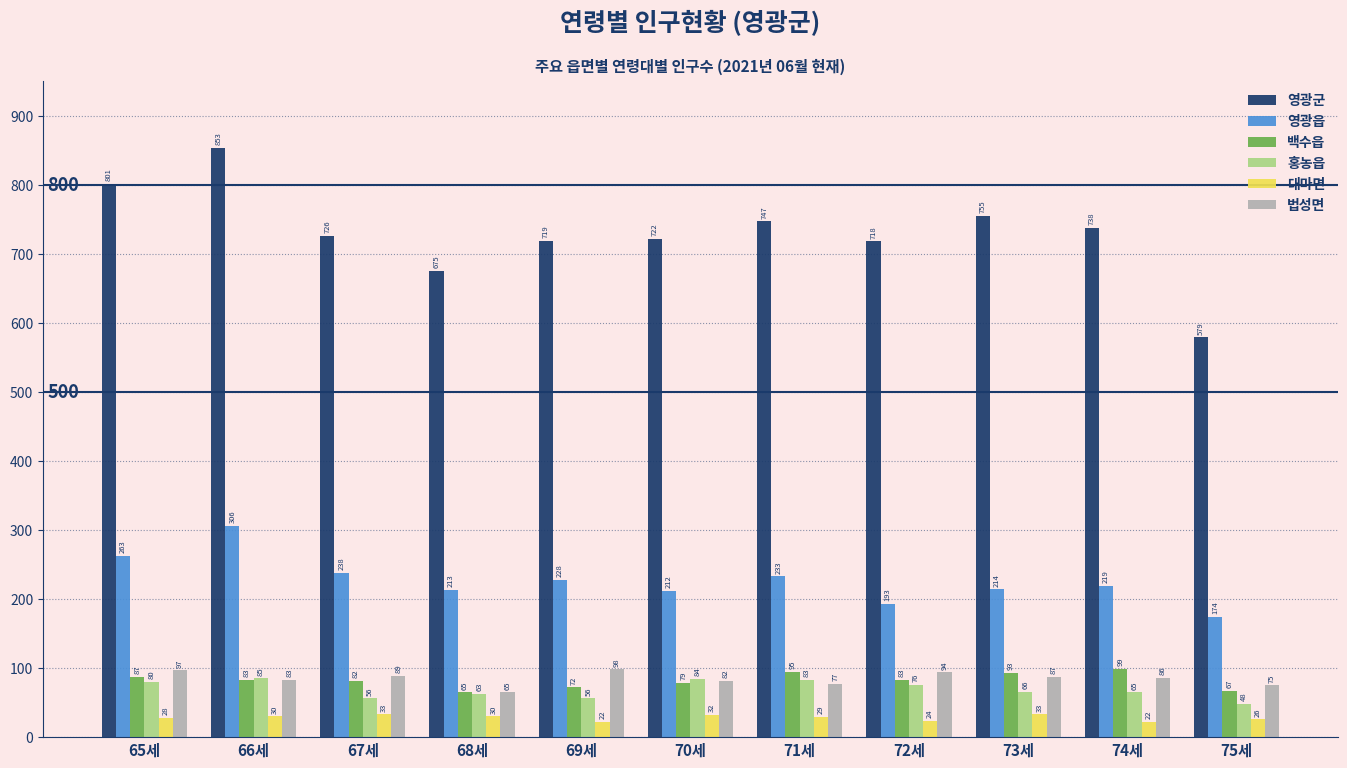

What is the total value across all series at 69세?

1195